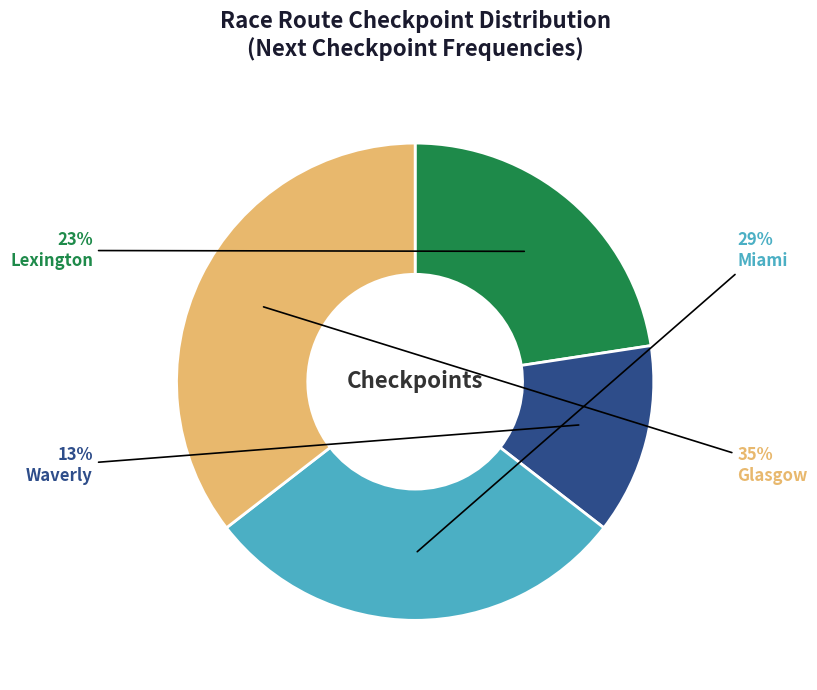

To the nearest percent, what is the average slice percentage?

25%